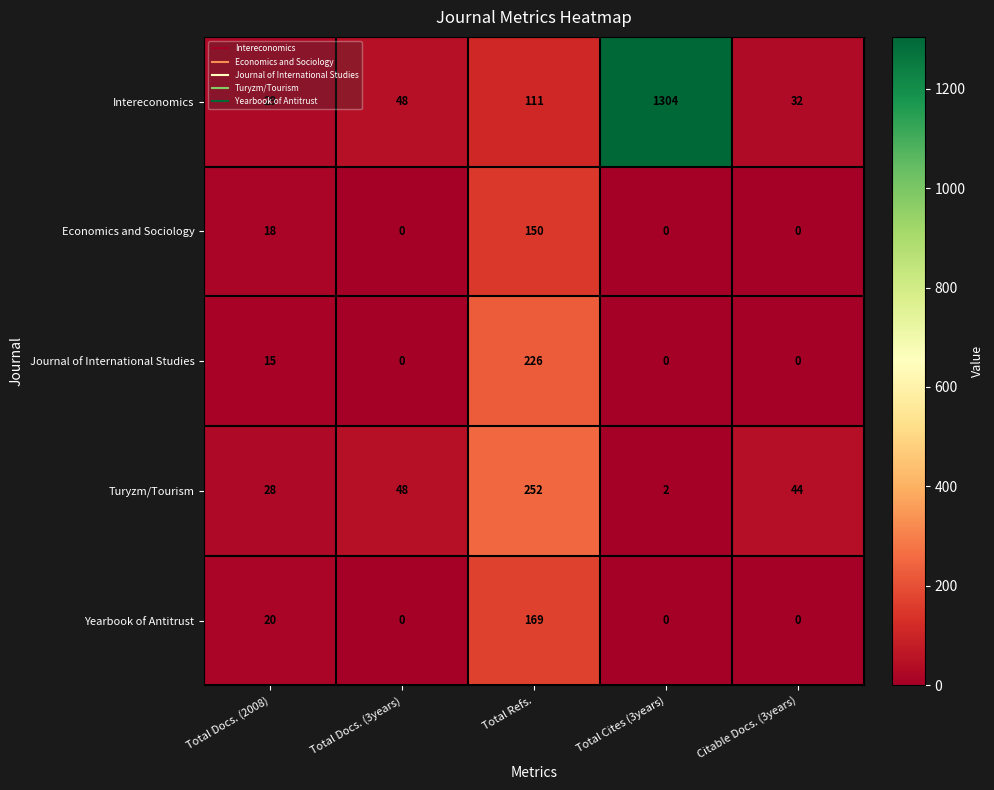

What is the difference between the maximum and second lowest values in the Yearbook of Antitrust series?

169